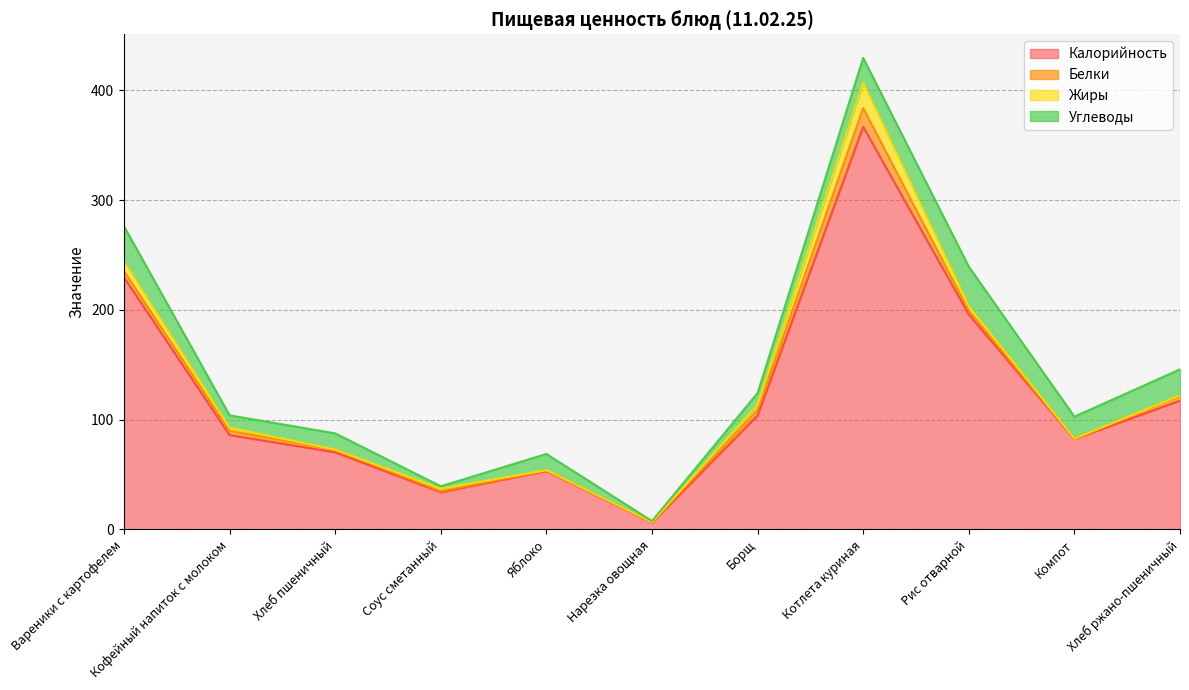

True or false: Жиры has a value of 4.3 at Рис отварной.

True